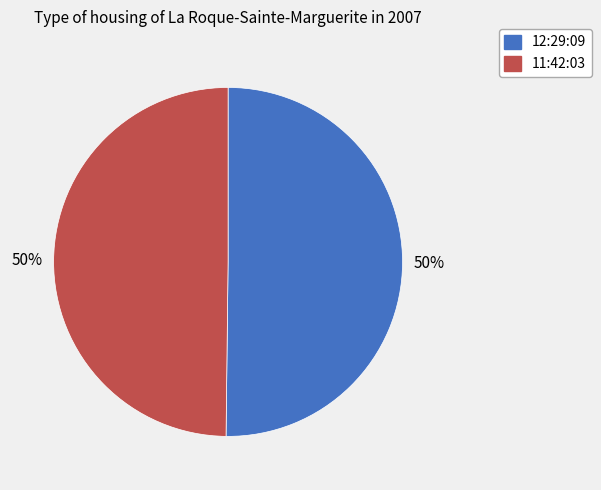

Is it true that 11:42:03 is 43% of the pie?

False